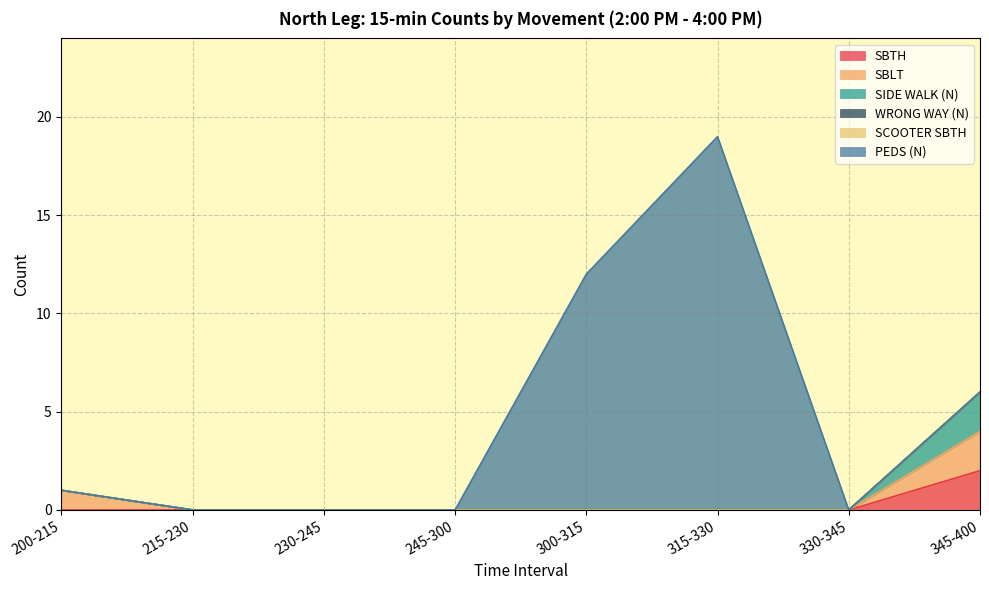

True or false: PEDS (N) and SCOOTER SBTH cross at least once.

False